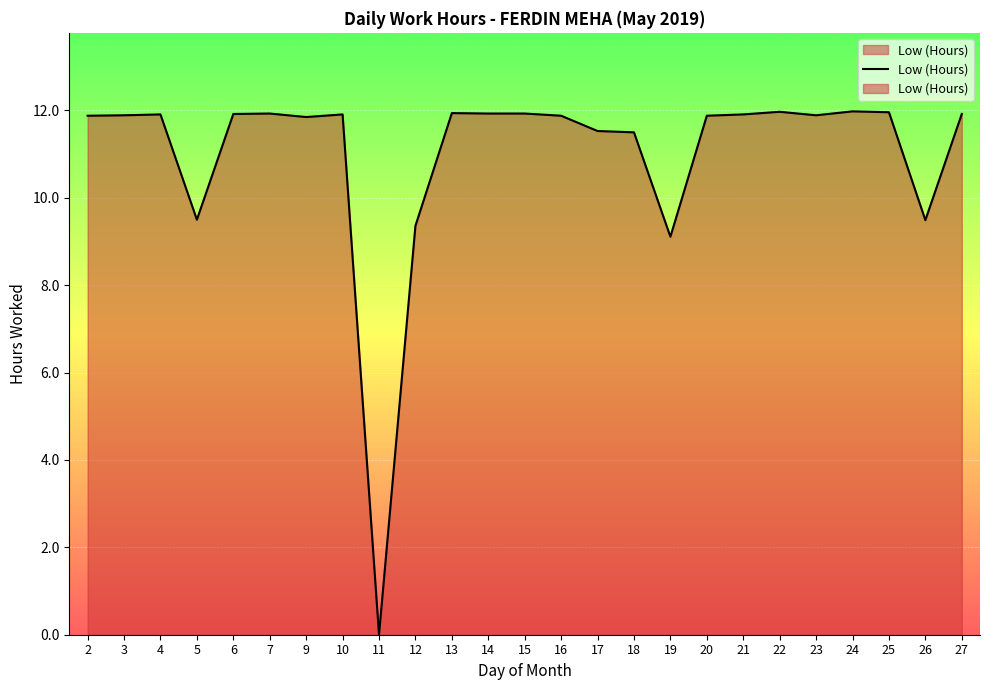

Approximately how many times larger is the value at 5 compared to 13?

0.8